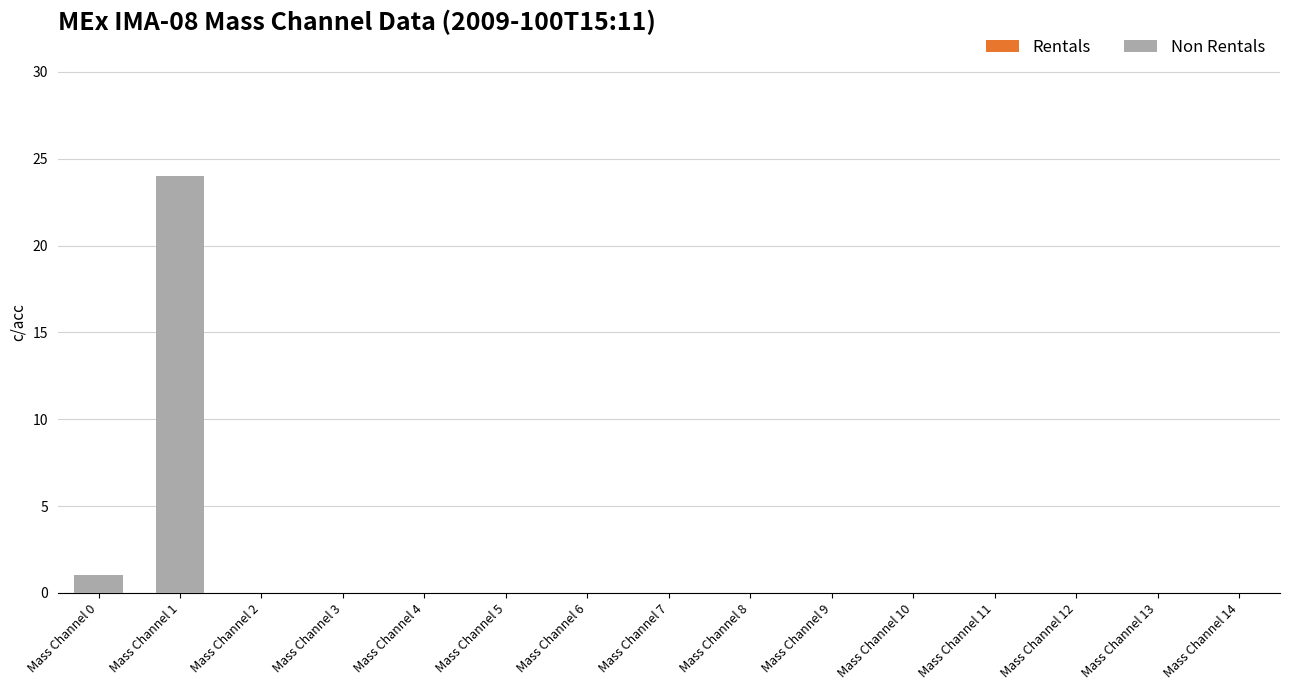

True or false: the data shows 0 at Mass Channel 5.

True